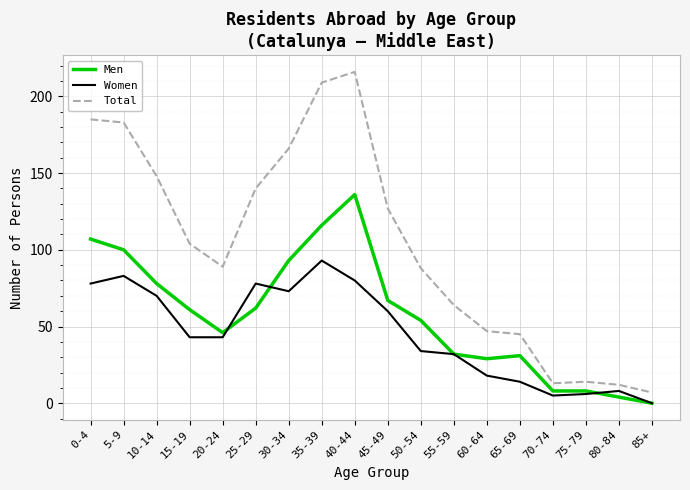

Where is the first local maximum for Men?

40-44